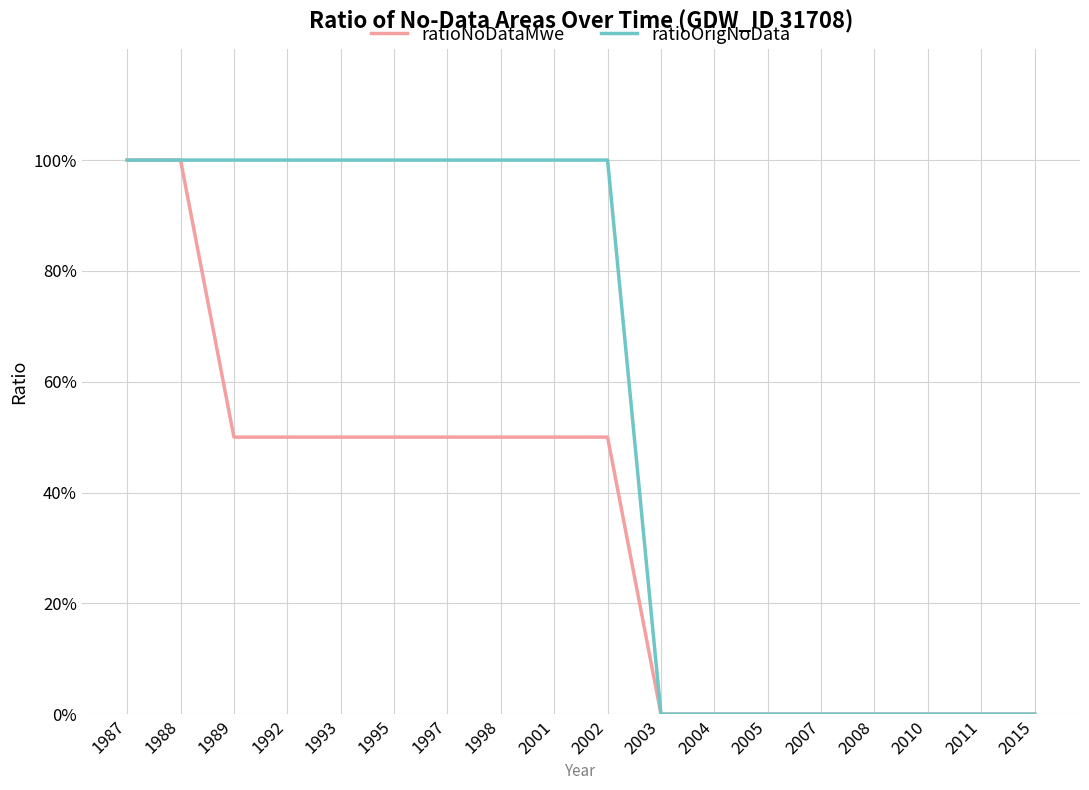

Does the chart have visible grid lines?

Yes